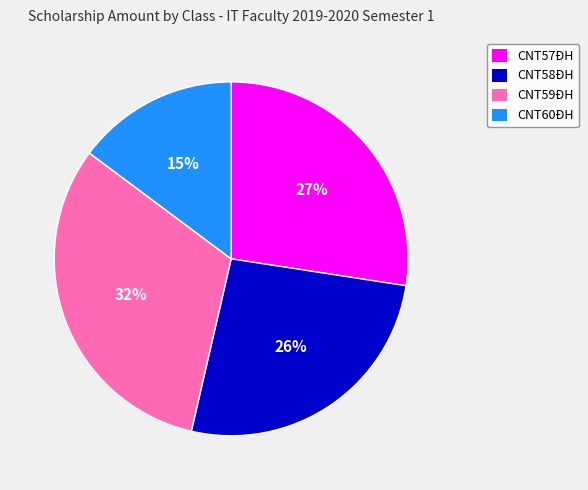

Does CNT58ĐH account for over 50% of the chart?

No